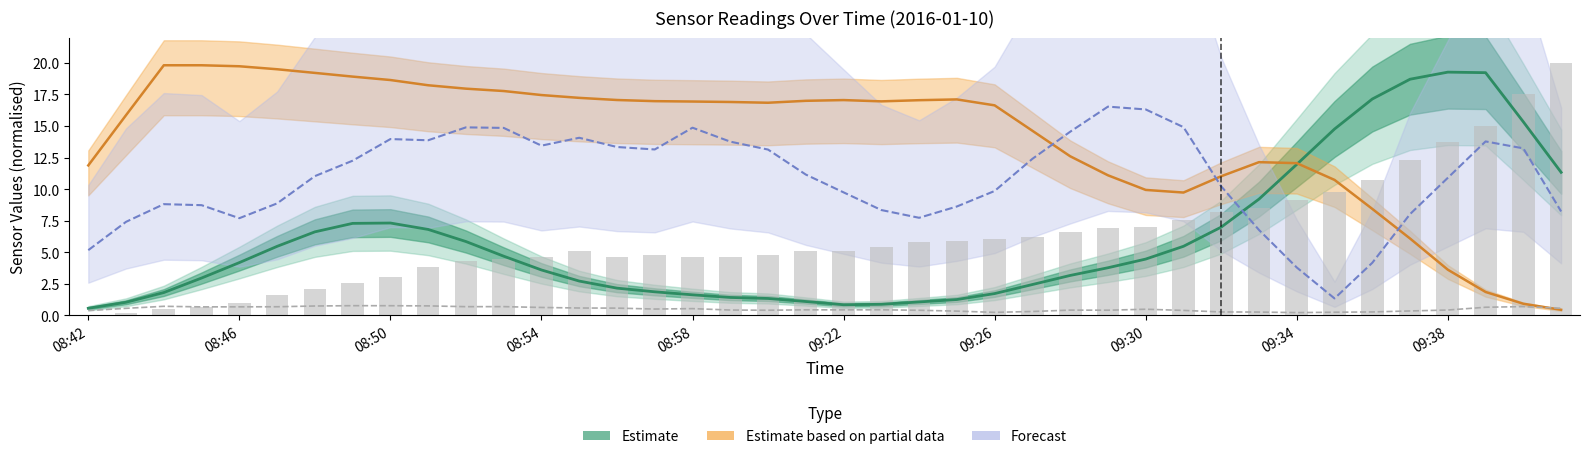

Reading left to right, transcribe all the data shown in this chart.

Estimate (Irradiance): 0.6	1.0	1.8	3.0	4.2	5.5	6.6	7.3	7.3	6.8	5.8	4.7	3.6	2.7	2.1	1.9	1.6	1.4	1.3	1.1	0.8	0.9	1.1	1.2	1.7	2.4	3.2	3.8	4.5	5.5	7.0	9.2	12.0	14.8	17.1	18.7	19.3	19.2	15.3	11.3
Estimate based on partial data (Humidity): 11.9	15.9	19.8	19.8	19.7	19.5	19.2	18.9	18.6	18.2	18.0	17.8	17.5	17.2	17.1	17.0	16.9	16.9	16.8	17.0	17.1	17.0	17.0	17.1	16.6	14.6	12.6	11.1	9.9	9.7	11.0	12.1	12.1	10.7	8.4	6.1	3.6	1.8	0.9	0.4
Forecast (Wind Speed): 5.2	7.4	8.8	8.7	7.7	8.9	11.0	12.2	14.0	13.9	14.9	14.8	13.4	14.1	13.3	13.1	14.9	13.8	13.1	11.1	9.7	8.3	7.7	8.6	9.8	12.4	14.5	16.5	16.3	14.9	10.2	6.8	3.8	1.3	4.2	8.0	10.9	13.8	13.2	8.2
Direction (scaled): 0.4	0.5	0.7	0.7	0.7	0.7	0.7	0.8	0.8	0.7	0.7	0.7	0.6	0.6	0.6	0.5	0.5	0.4	0.4	0.4	0.4	0.4	0.4	0.3	0.2	0.3	0.4	0.4	0.5	0.4	0.3	0.3	0.2	0.2	0.3	0.3	0.4	0.6	0.7	0.6
Temperature: 0.0	0.2	0.5	0.7	1.0	1.6	2.1	2.6	3.0	3.8	4.3	4.5	4.6	5.1	4.6	4.8	4.6	4.6	4.8	5.1	5.1	5.4	5.8	5.9	6.1	6.2	6.6	6.9	7.0	7.5	8.2	8.5	9.1	9.8	10.7	12.3	13.7	15.0	17.6	20.0